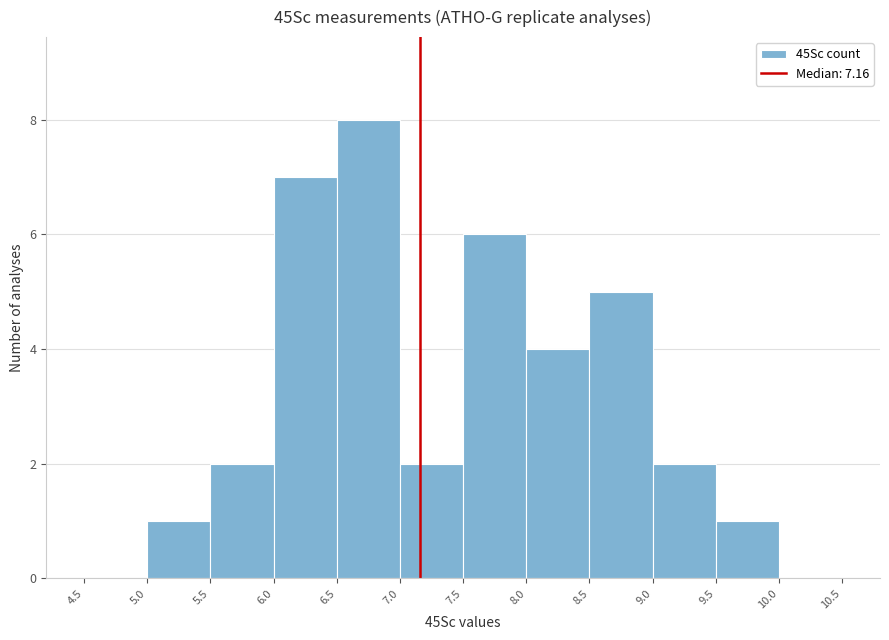

Reading left to right, list every bar in this chart as the range it spans on the x-axis followed by its height. The values are not printed on the chart, so give them approximately, as read against the axis.

4.5 to 5.0: 0
5.0 to 5.5: 1
5.5 to 6.0: 2
6.0 to 6.5: 7
6.5 to 7.0: 8
7.0 to 7.5: 2
7.5 to 8.0: 6
8.0 to 8.5: 4
8.5 to 9.0: 5
9.0 to 9.5: 2
9.5 to 10.0: 1
10.0 to 10.5: 0